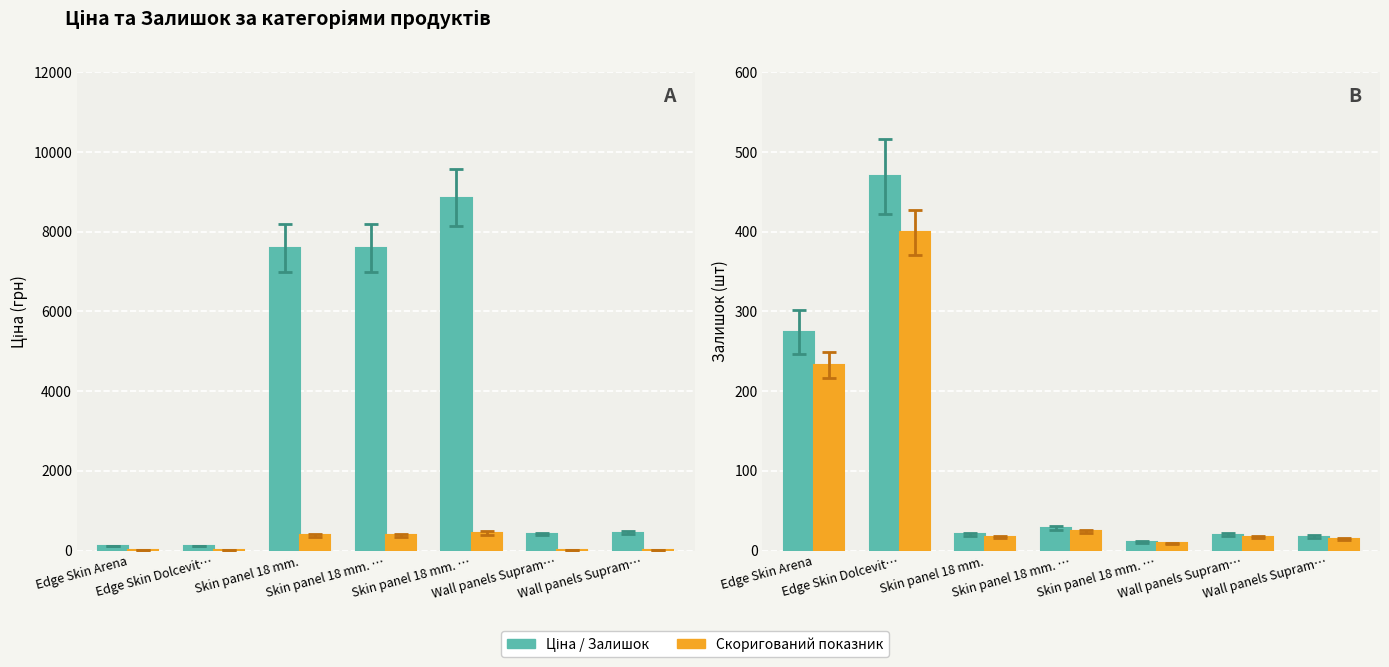

What is the label of the 6th bar from the left?

Wall panels Supram…